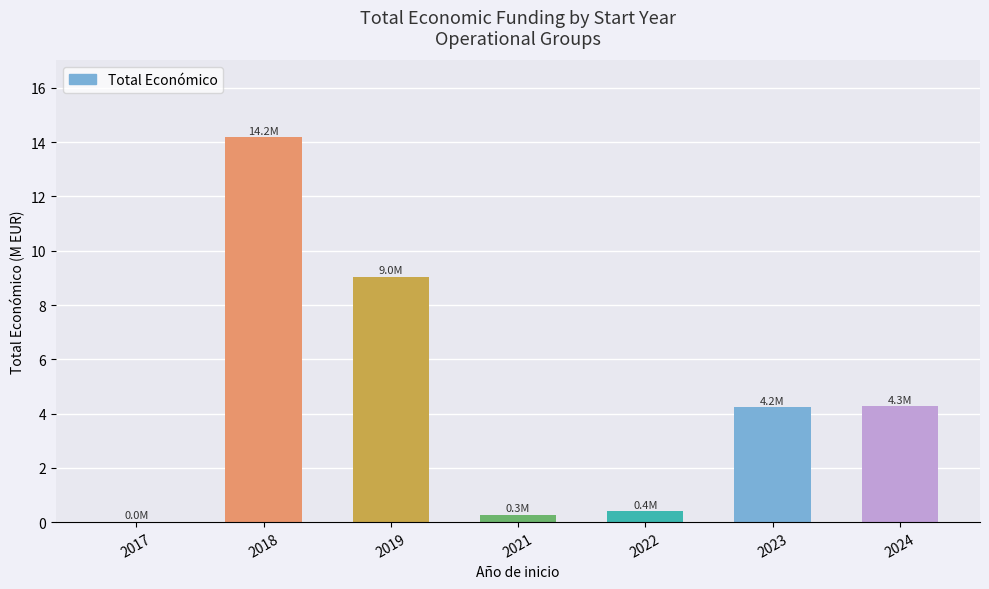

How many values exceed 4?

4